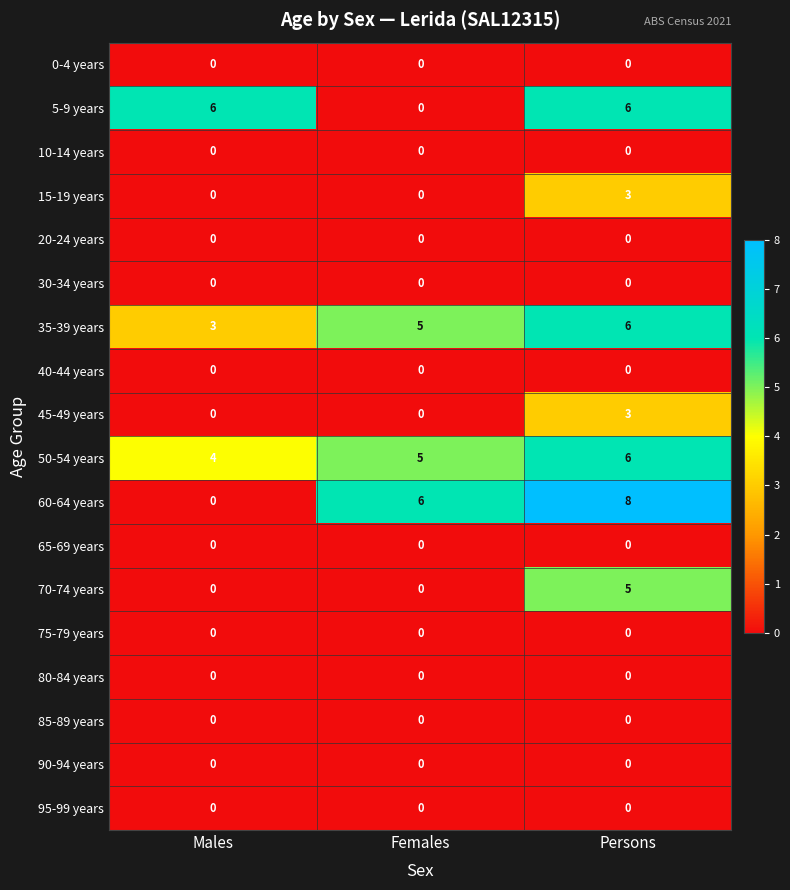

What is the maximum value shown in the chart?

8